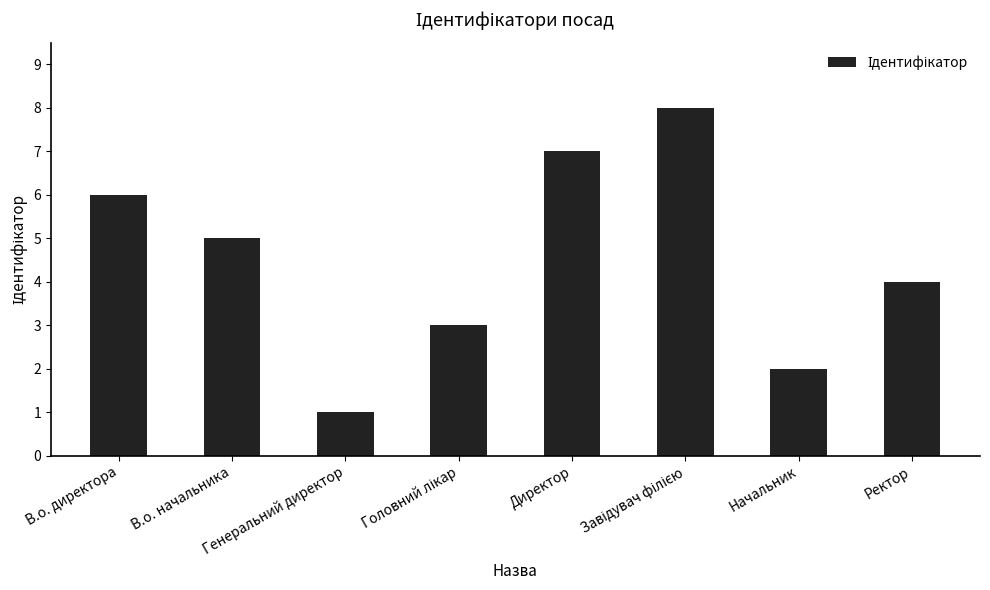

What is the difference between the maximum and minimum values?

7